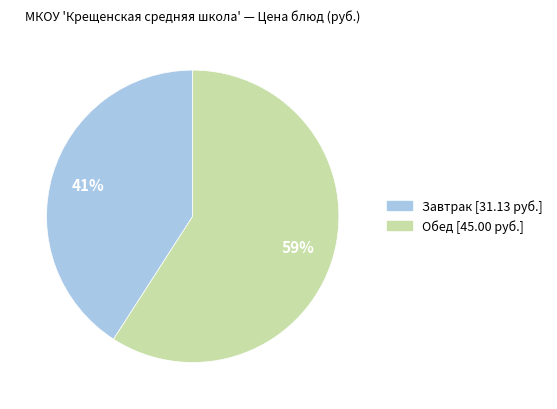

Is there any slice that represents more than half of the pie?

Yes